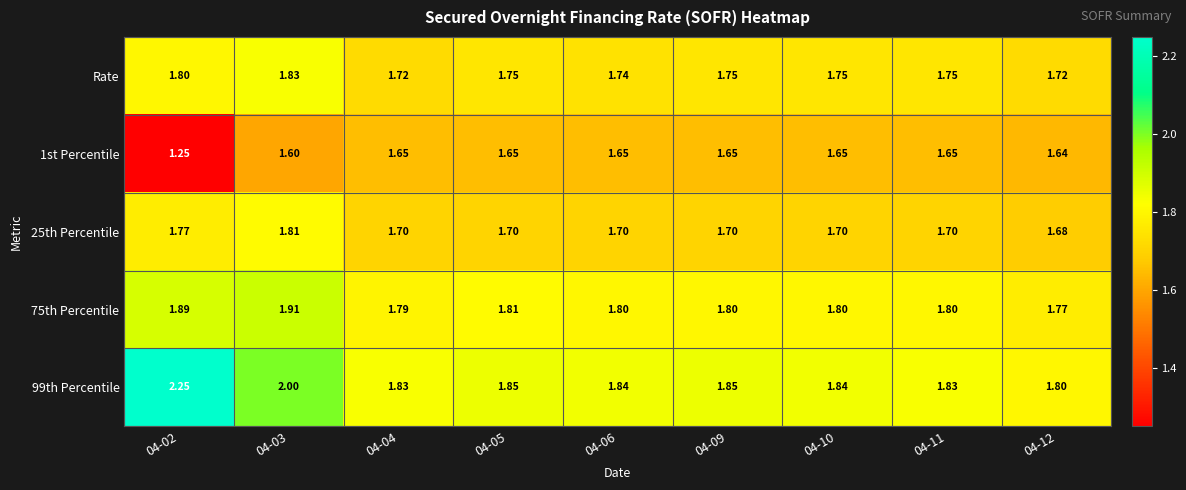

Is the value of 25th Percentile at 04-02 greater than the value of 99th Percentile at 04-04?

No